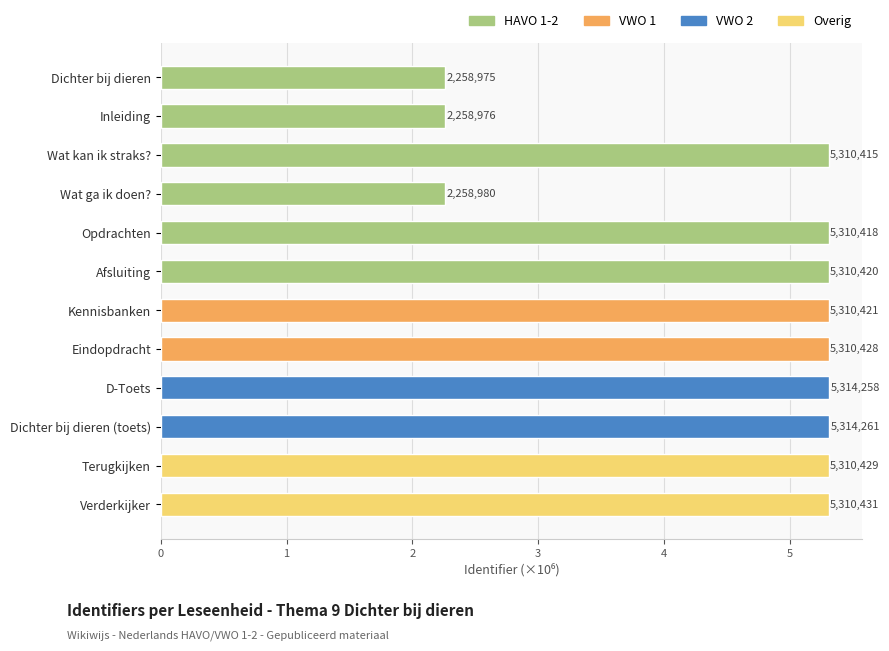

How many bars are there in total?

12